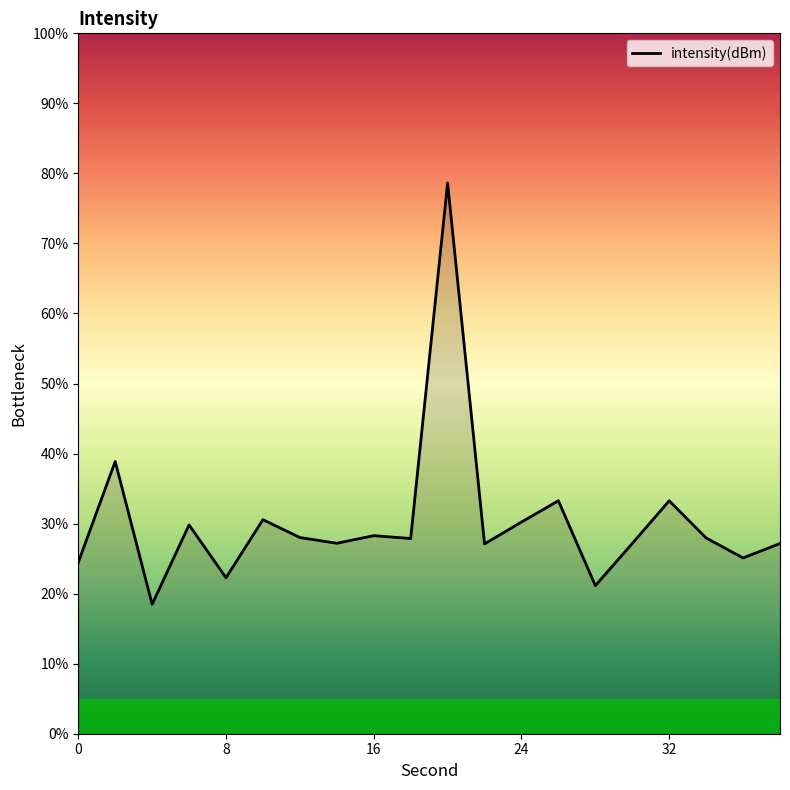

What is the difference between the maximum and minimum values?

60.1